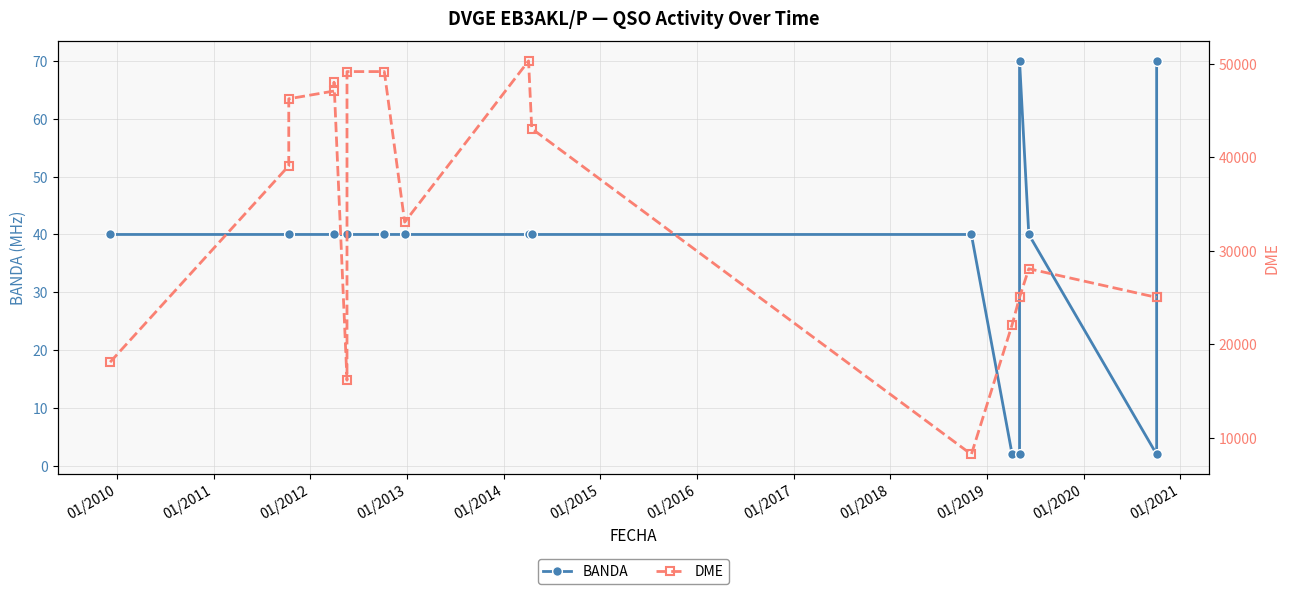

Which series has the largest total across all categories?

DME